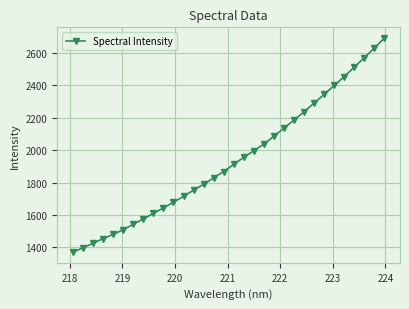

What is the greatest value displayed?

2693.3